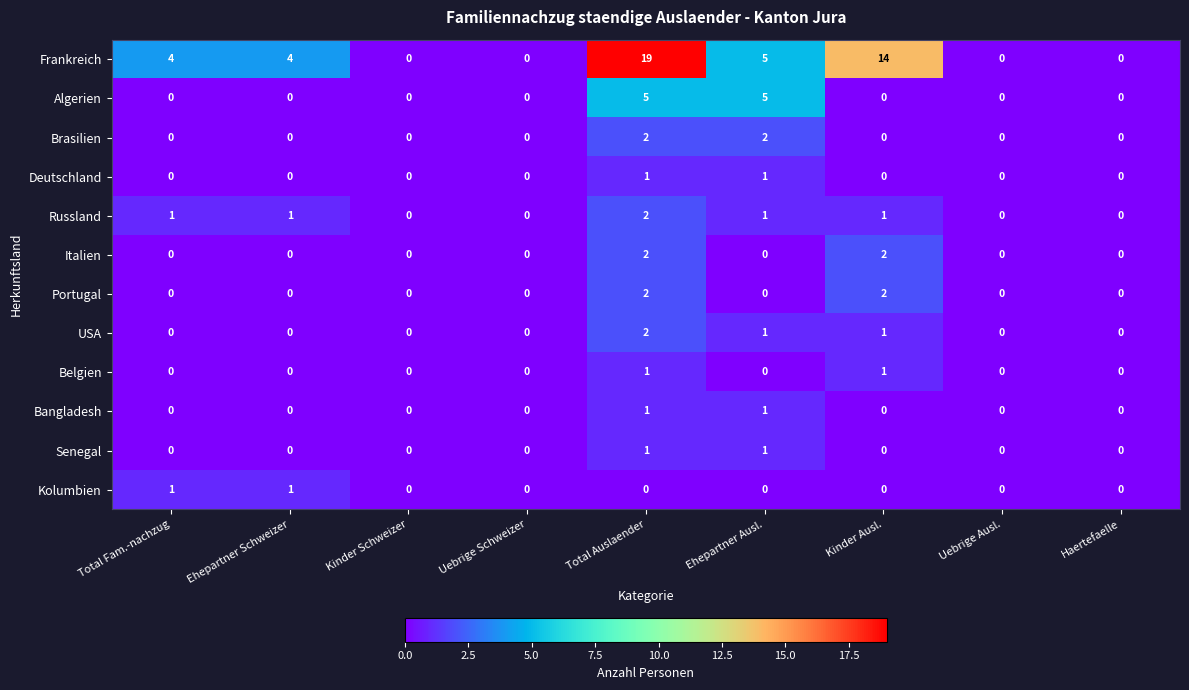

What is the difference between the highest and lowest values at Kinder Ausl.?

14